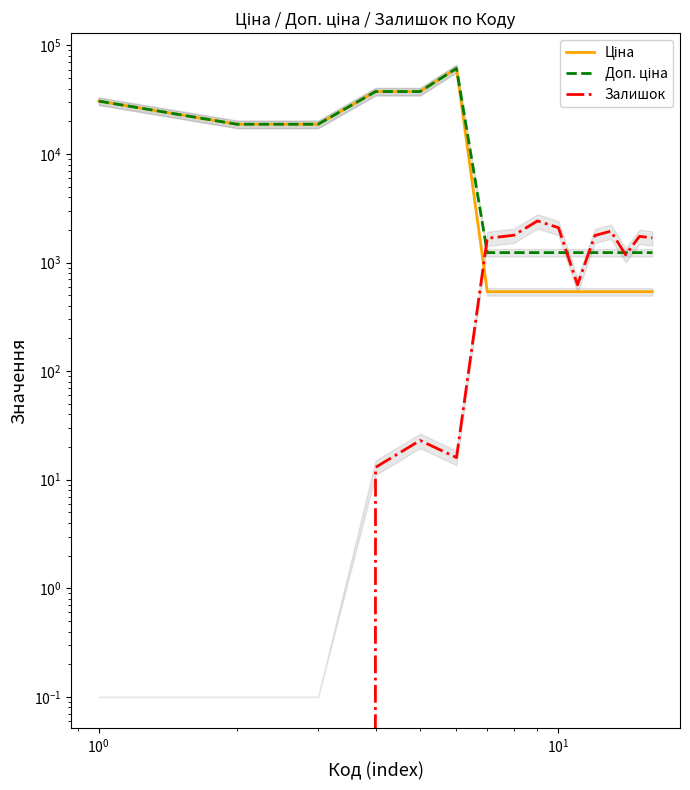

Which series has the largest total across all categories?

Доп. ціна